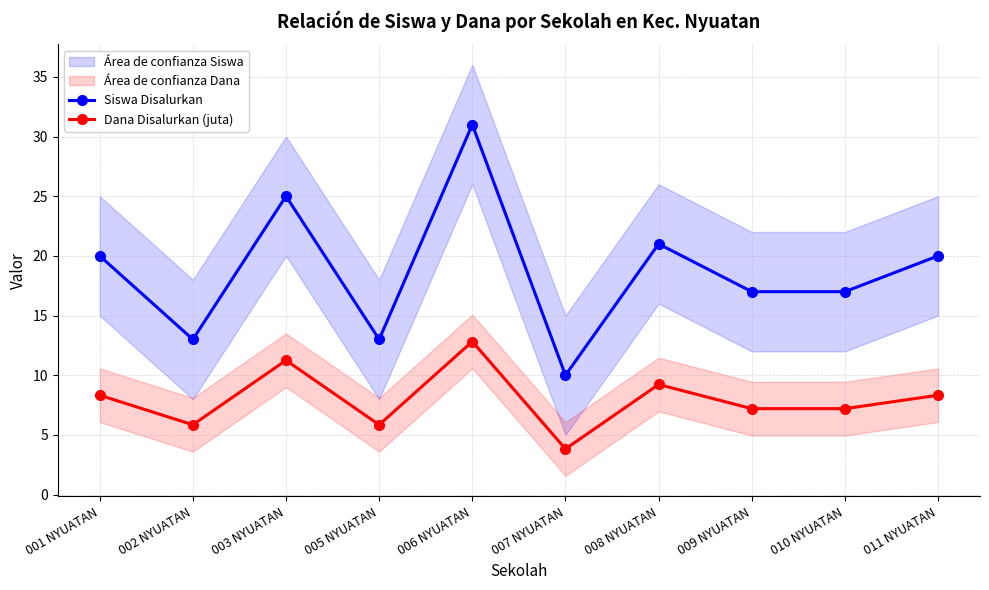

At how many categories does at least one series exceed 25?

1